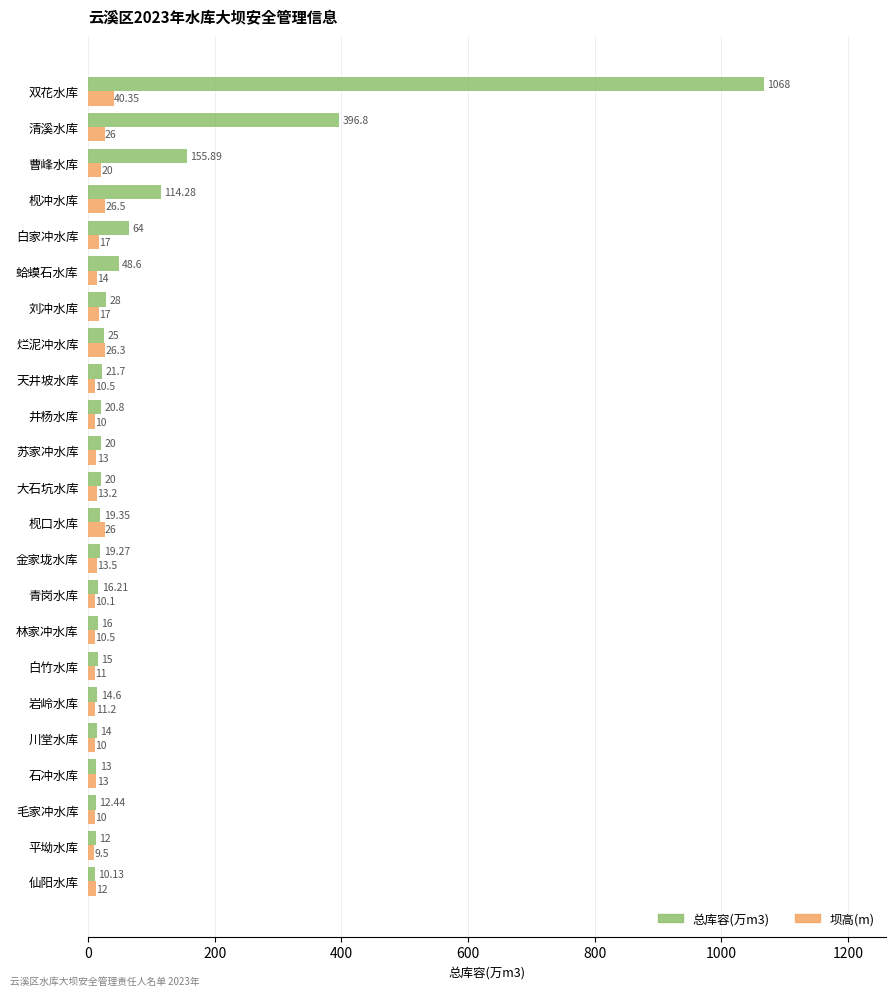

What is the sum of the 坝高(m) values at 仙阳水库 and 川堂水库?

22.0